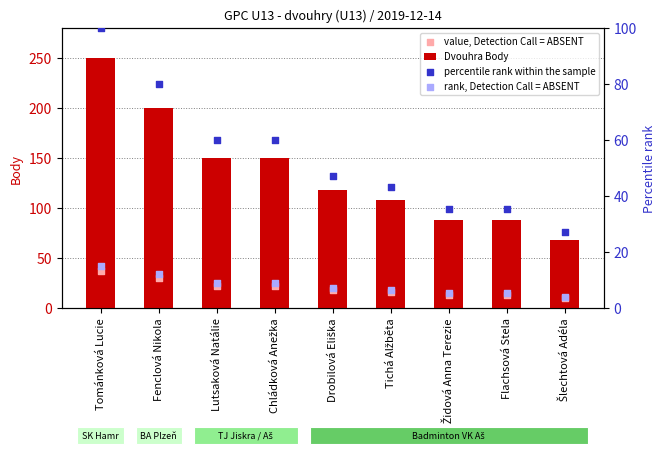

What are all the series names shown in the legend?

Dvouhra Body, value, Detection Call = ABSENT, percentile rank within the sample, rank, Detection Call = ABSENT